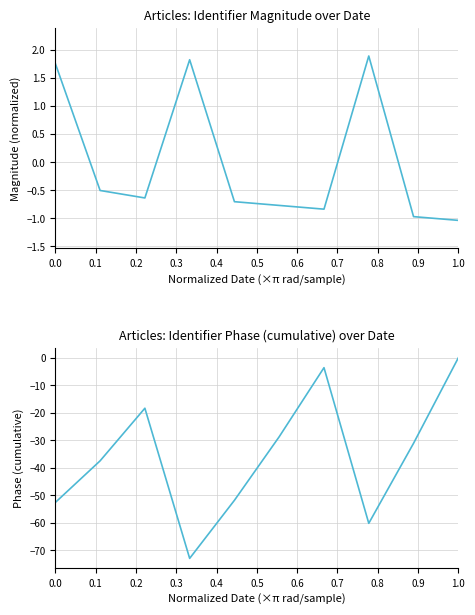

How many negative values does the Identifier (normalized) series have?

7